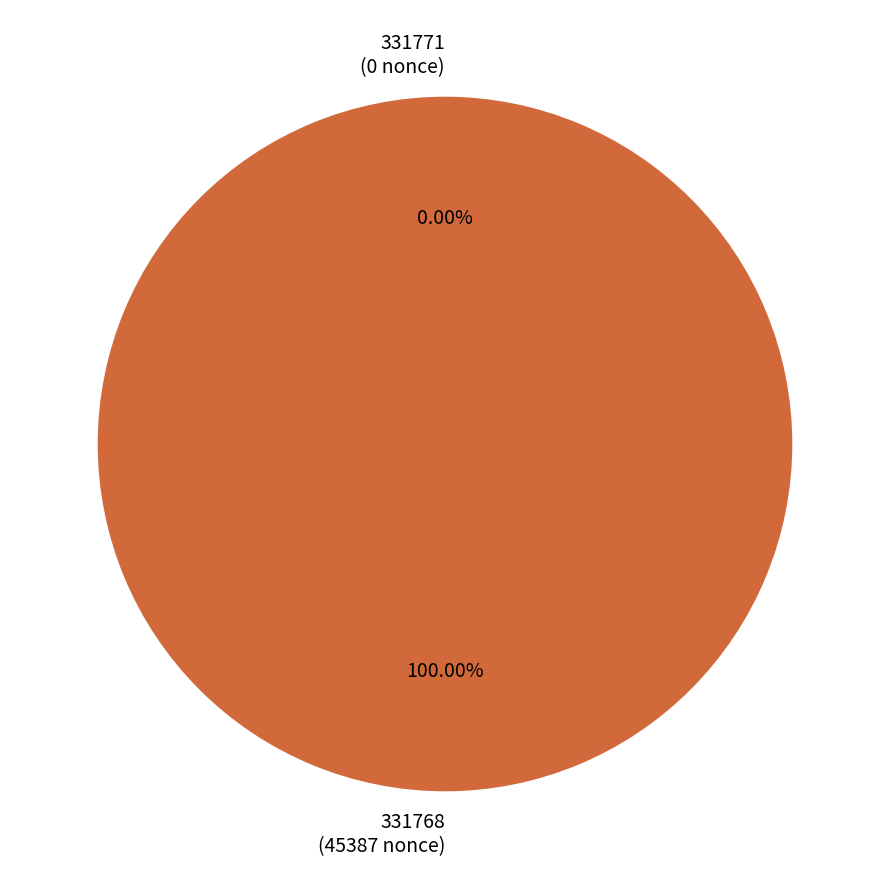

How many slices are in this pie chart?

2